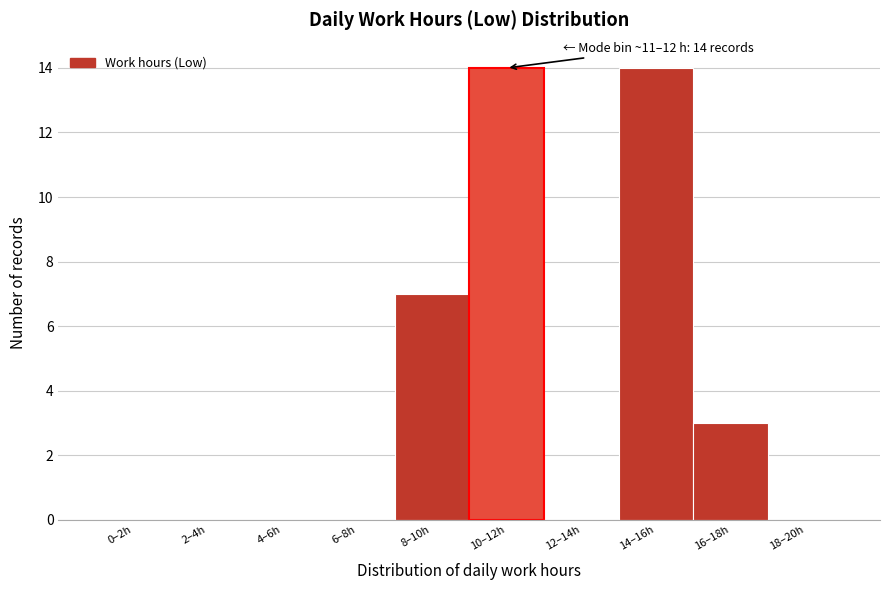

Reading left to right, what are all the values shown in this chart?

0–2h=0	2–4h=0	4–6h=0	6–8h=0	8–10h=7	10–12h=14	12–14h=0	14–16h=14	16–18h=3	18–20h=0